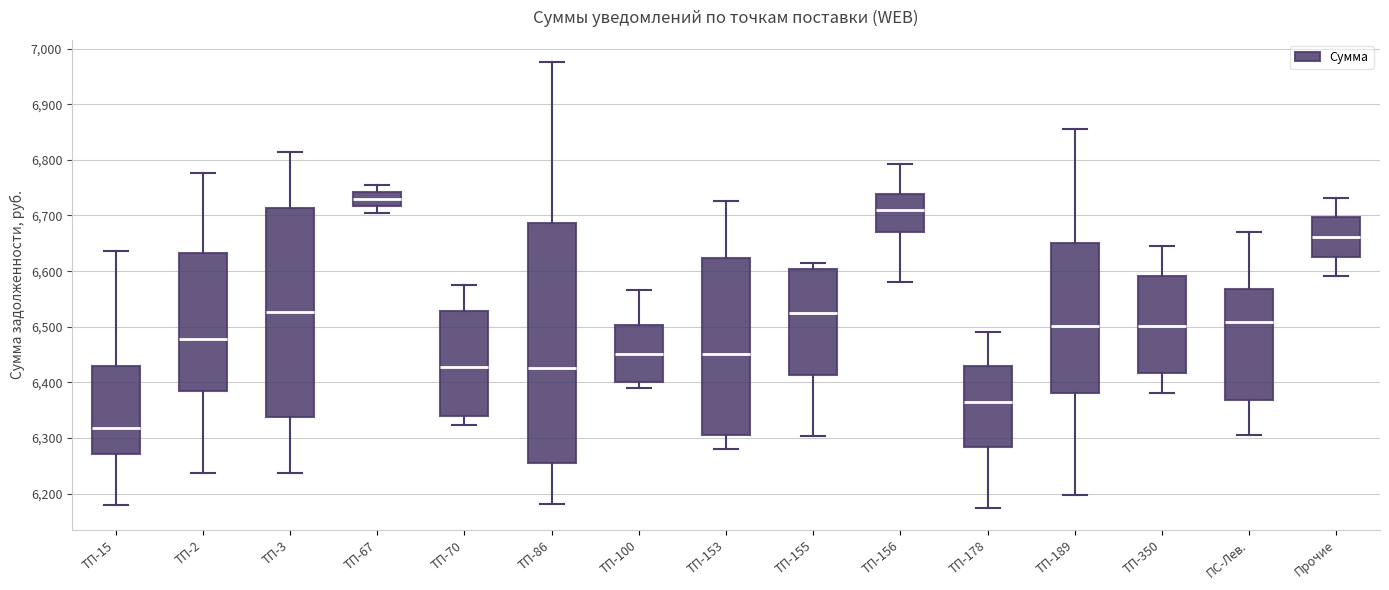

Reading left to right, read every box against the y-axis: the position of its median line, the range the box covers, and the ends of its whiskers. The values are not printed on the chart, so give them approximately, as read against the axis.

ТП-15: median 6320, box 6270 to 6430, whiskers 6180 to 6640
ТП-2: median 6480, box 6380 to 6630, whiskers 6240 to 6780
ТП-3: median 6530, box 6340 to 6710, whiskers 6240 to 6810
ТП-67: median 6730, box 6720 to 6740, whiskers 6700 to 6750
ТП-70: median 6430, box 6340 to 6530, whiskers 6320 to 6580
ТП-86: median 6430, box 6260 to 6690, whiskers 6180 to 6980
ТП-100: median 6450, box 6400 to 6500, whiskers 6390 to 6570
ТП-153: median 6450, box 6310 to 6620, whiskers 6280 to 6730
ТП-155: median 6530, box 6410 to 6600, whiskers 6300 to 6620
ТП-156: median 6710, box 6670 to 6740, whiskers 6580 to 6790
ТП-178: median 6370, box 6280 to 6430, whiskers 6180 to 6490
ТП-189: median 6500, box 6380 to 6650, whiskers 6200 to 6860
ТП-350: median 6500, box 6420 to 6590, whiskers 6380 to 6650
ПС-Лев.: median 6510, box 6370 to 6570, whiskers 6310 to 6670
Прочие: median 6660, box 6630 to 6700, whiskers 6590 to 6730